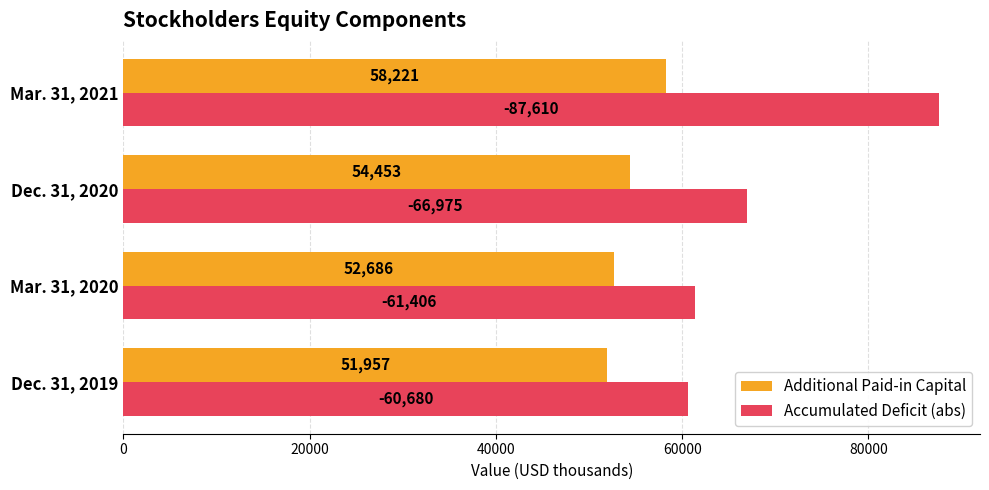

What is the maximum value for Additional Paid-in Capital?

58221